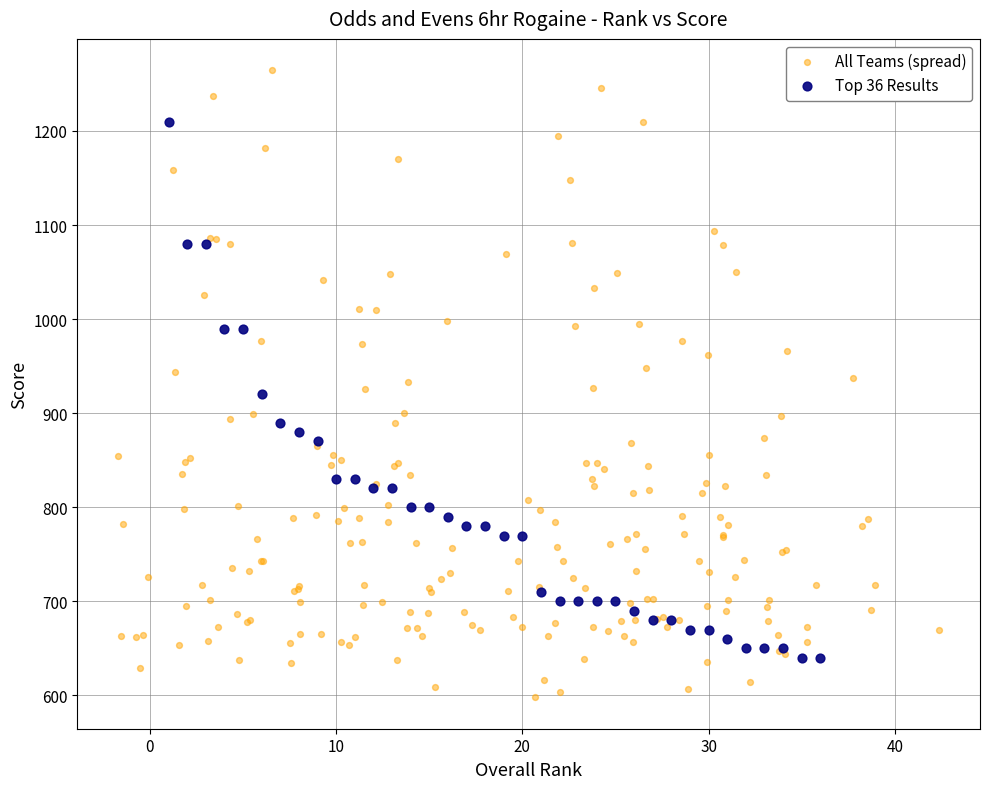

Which series contains the lowest Y value?

All Teams (spread)